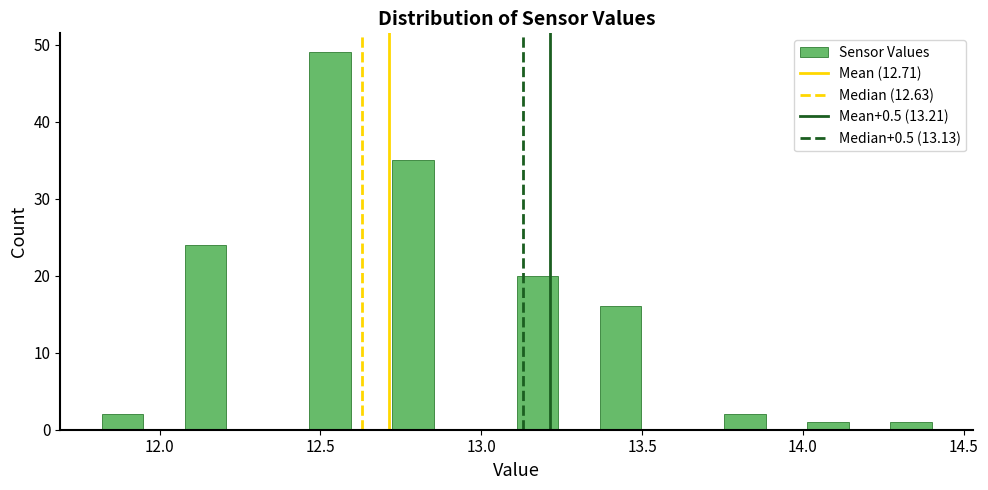

Around what value on the x-axis is the tallest bar? Give the approximate position of its centre, as read against the axis.

12.55